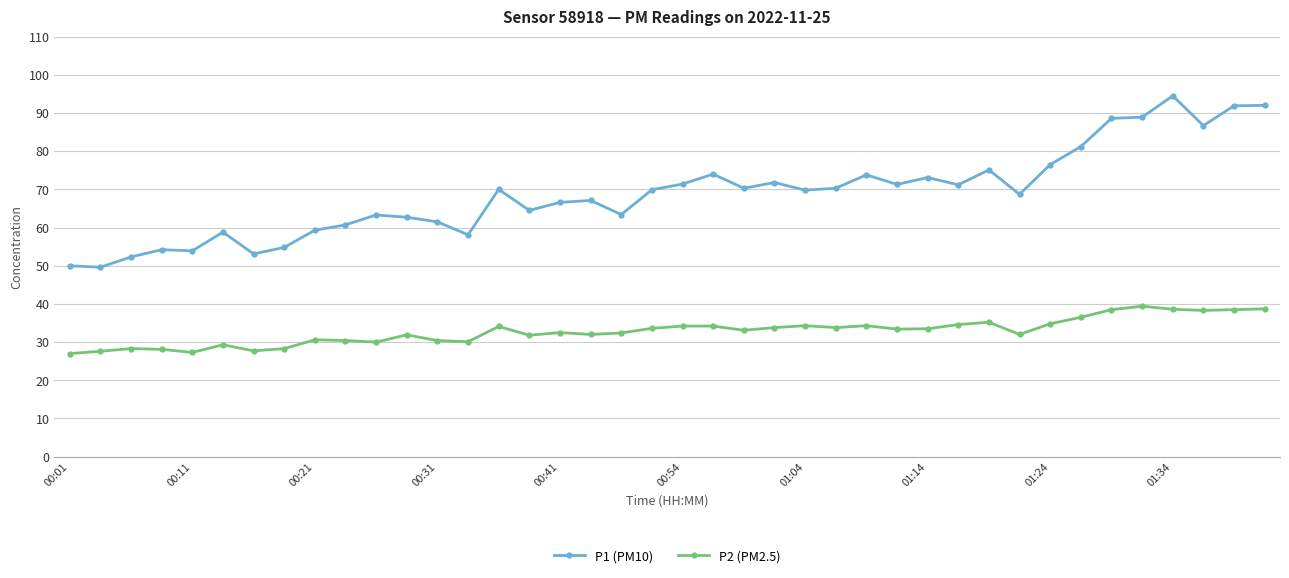

True or false: P2 (PM2.5) and P1 (PM10) intersect in this chart.

False